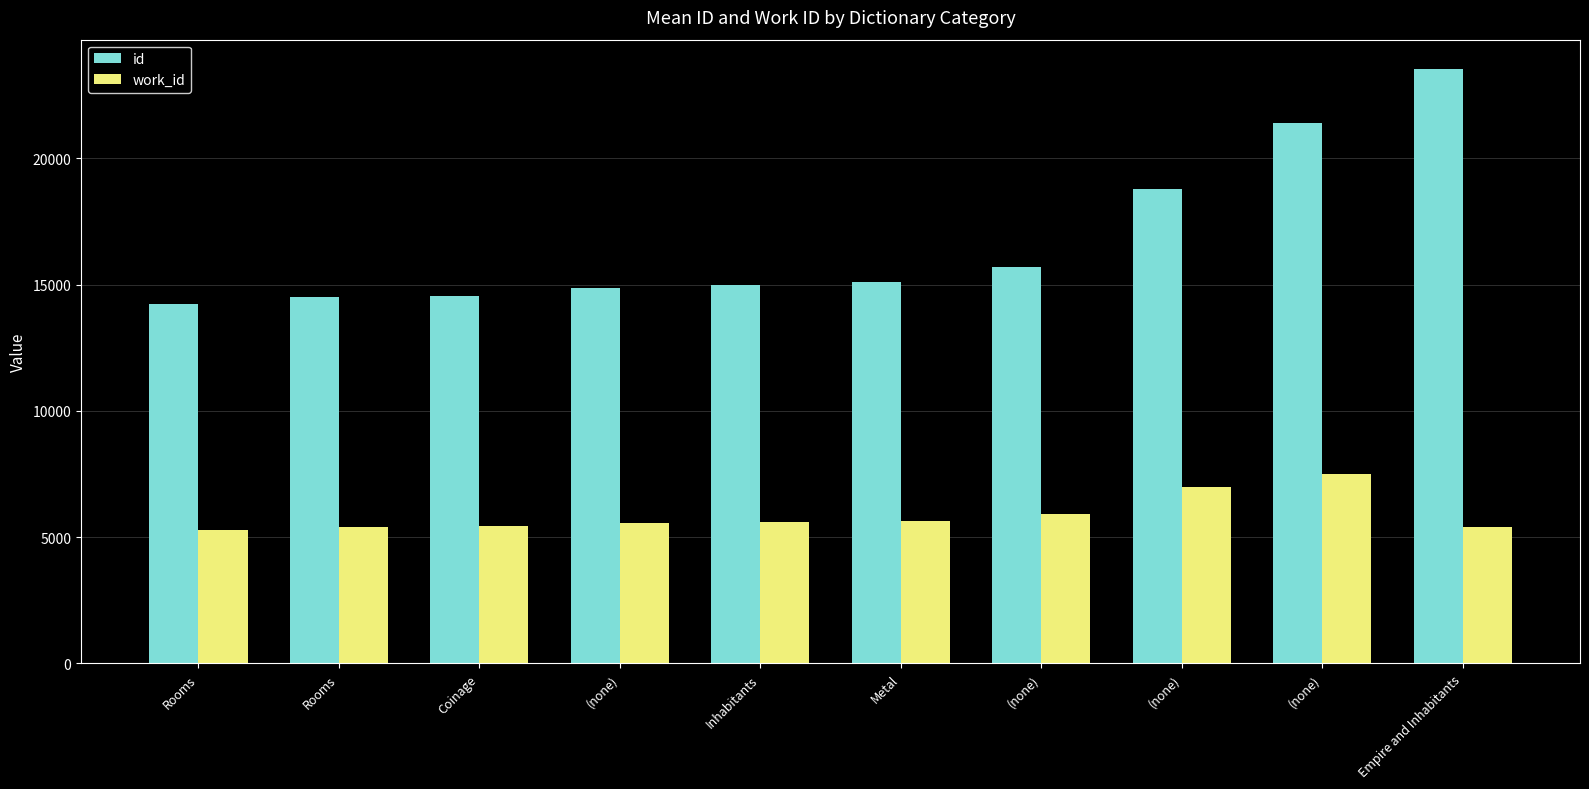

What is the sum of all id values?

167671